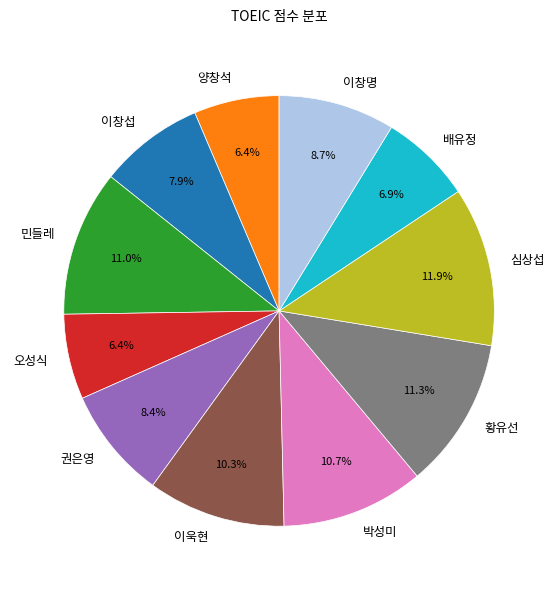

Does 심상섭 account for over 50% of the chart?

No